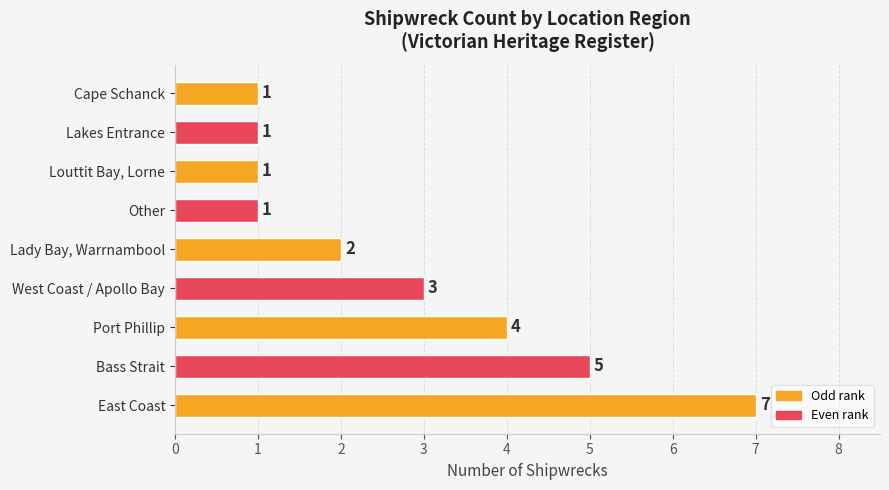

Are the bars horizontal?

Yes